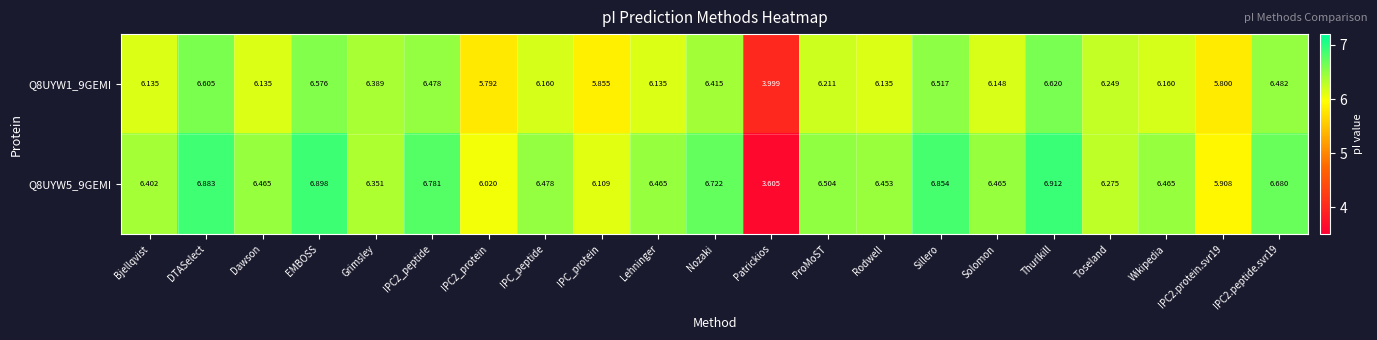

Rank the series by their maximum value, from highest to lowest.

Q8UYW5_9GEMI, Q8UYW1_9GEMI